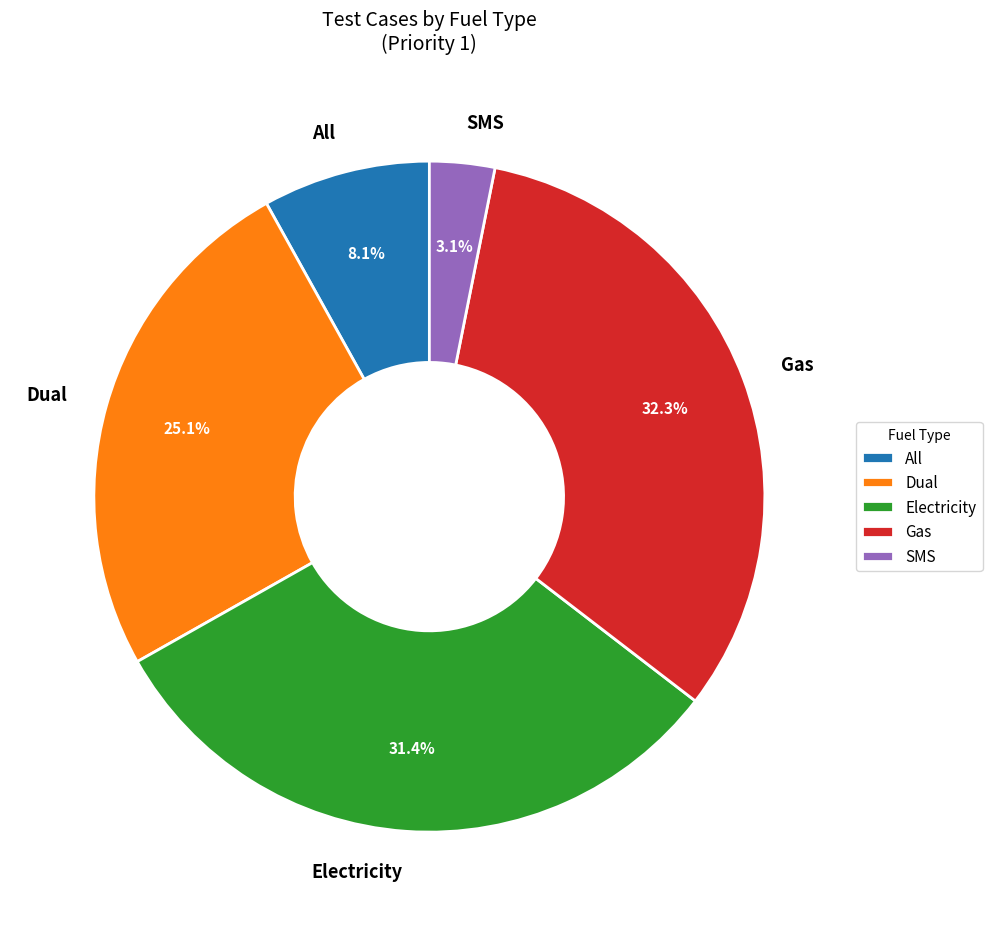

To the nearest percent, what is the combined percentage of SMS and All?

11%